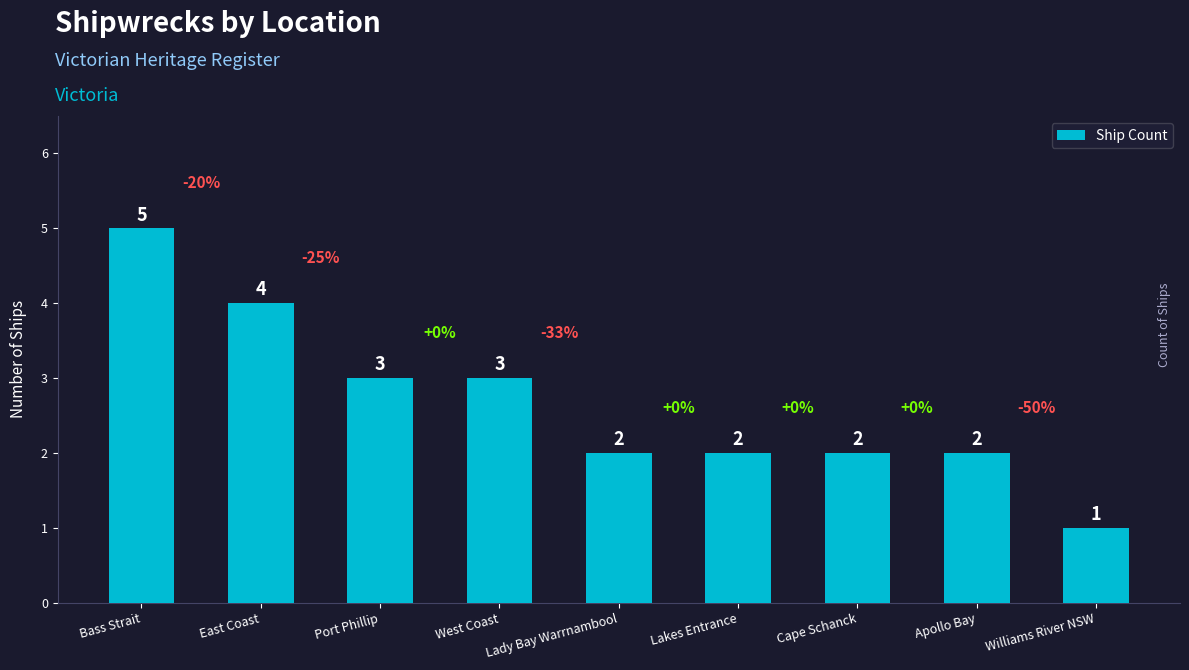

What is the average value?

3